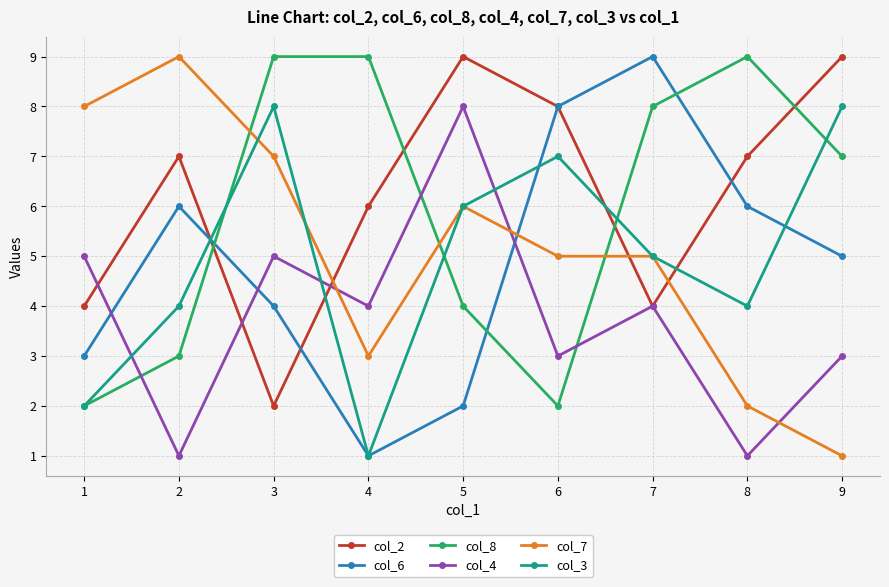

Is the value of col_2 at 1 greater than the value of col_8 at 7?

No